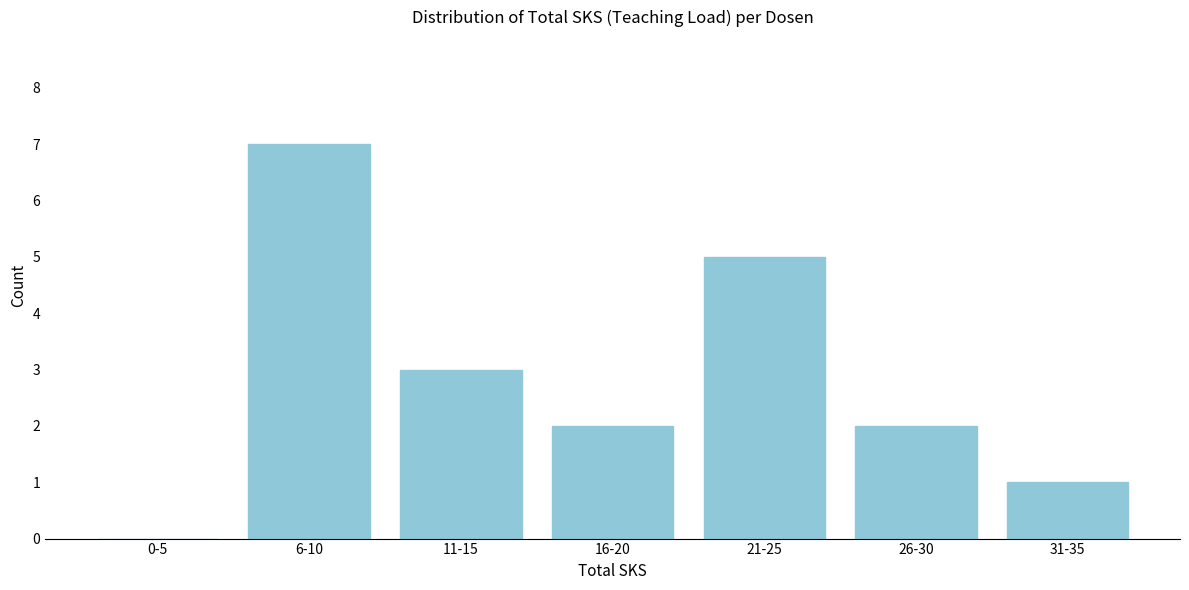

Reading left to right, what are all the values shown in this chart?

0-5=0	6-10=7	11-15=3	16-20=2	21-25=5	26-30=2	31-35=1